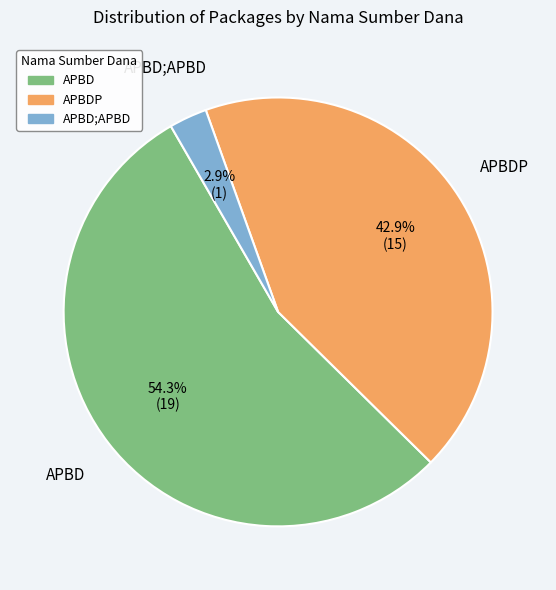

Does APBD represent more than half of the total?

Yes